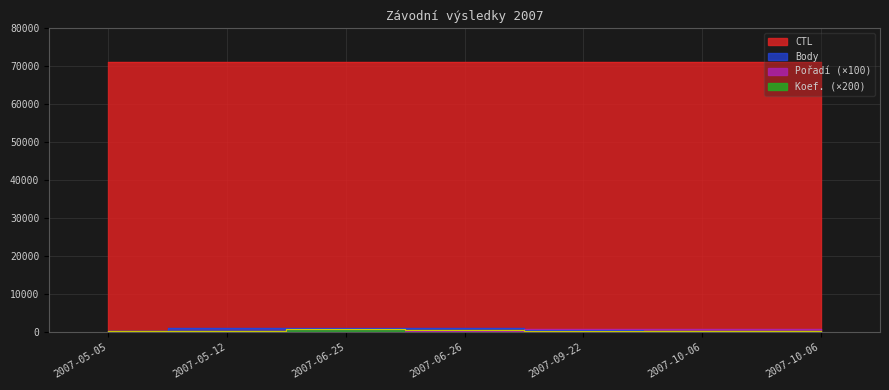

What is the highest value of the Body series?

1248